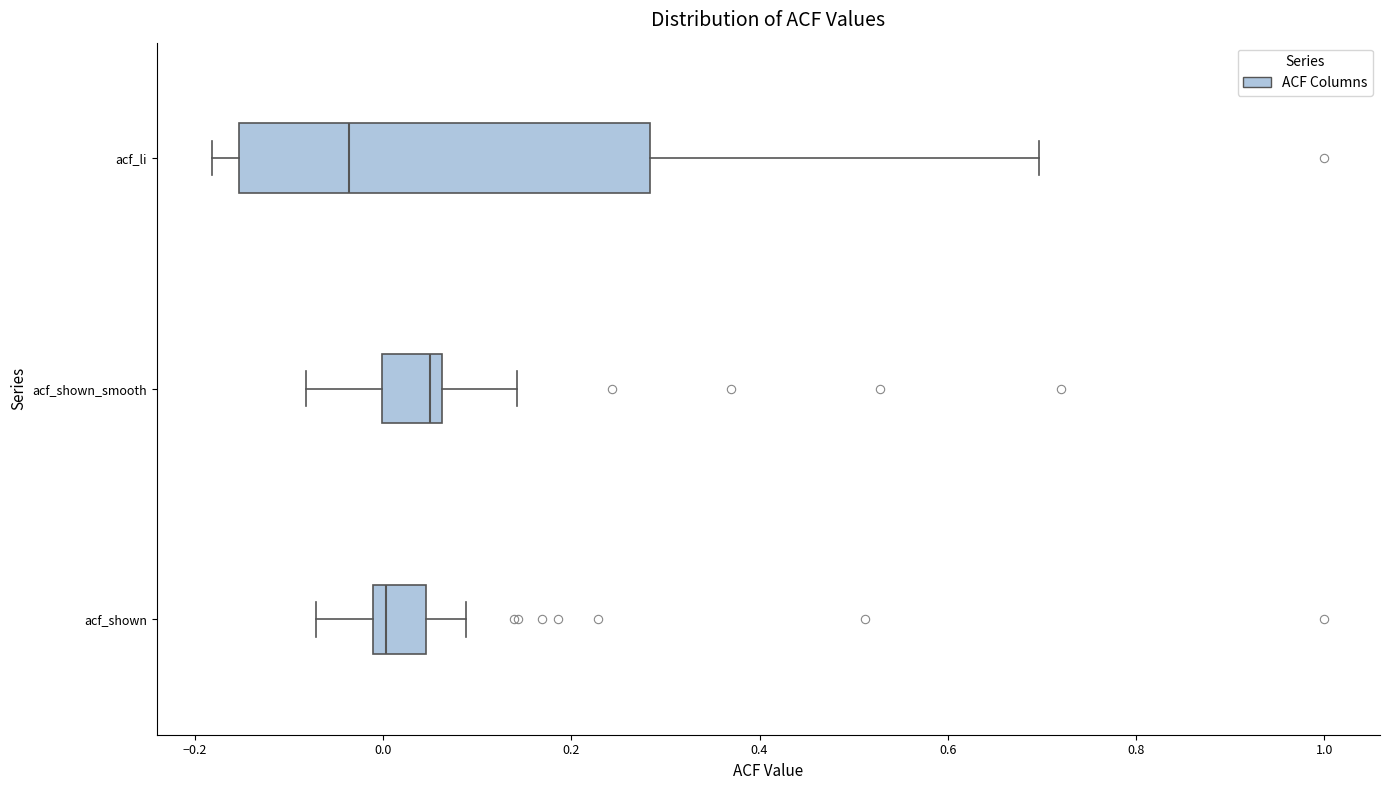

Which box is the widest, from its left edge to its right edge?

acf_li